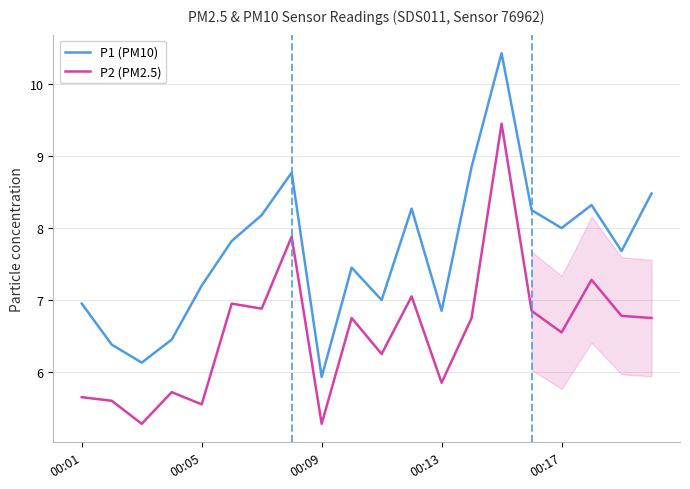

True or false: P1 (PM10) and P2 (PM2.5) cross at least once.

False